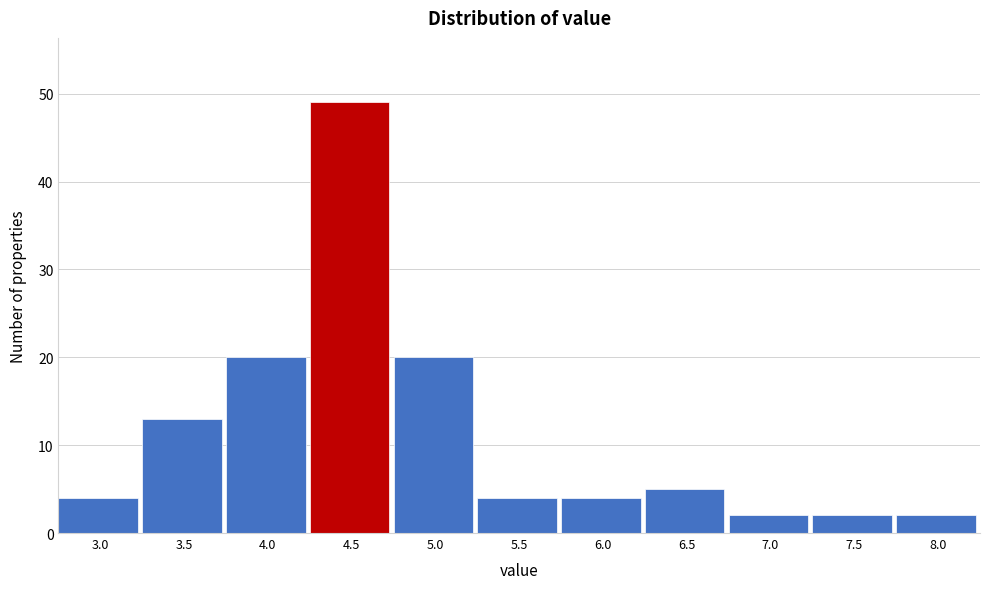

Reading right to left, extract all data points from this chart.

2	2	2	5	4	4	20	49	20	13	4